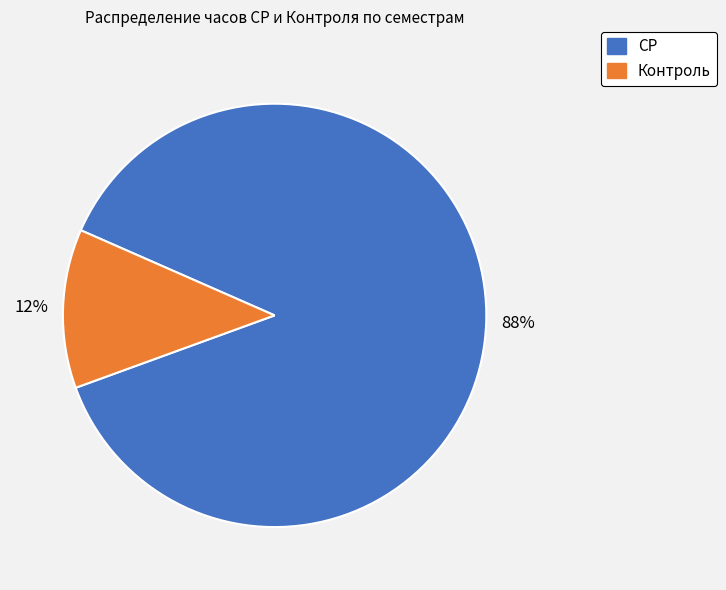

Does any single category account for the majority?

Yes